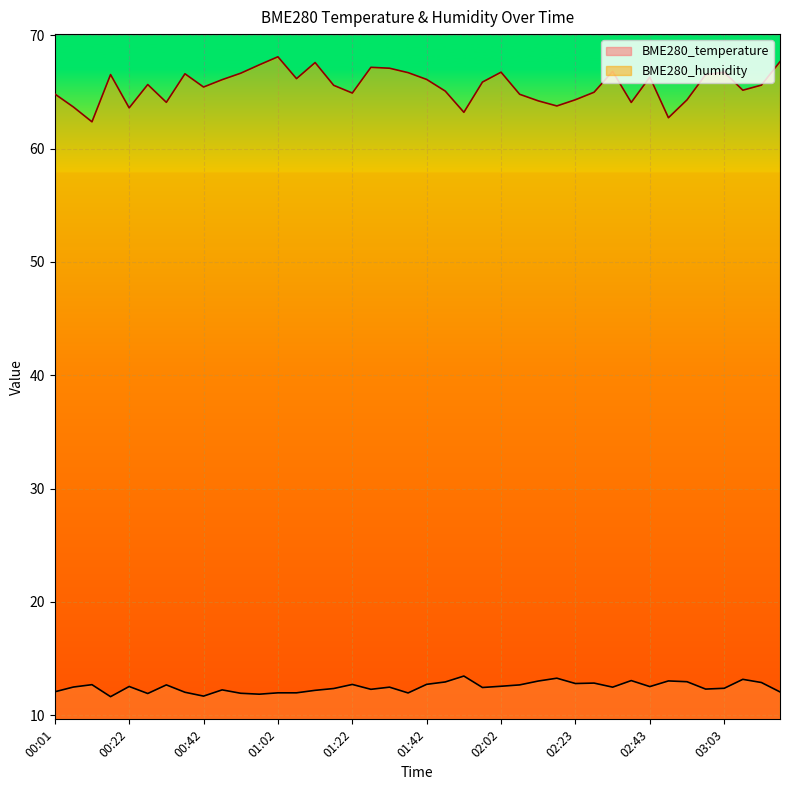

What is the difference between the second highest and second lowest values in the BME280_temperature series?

1.6